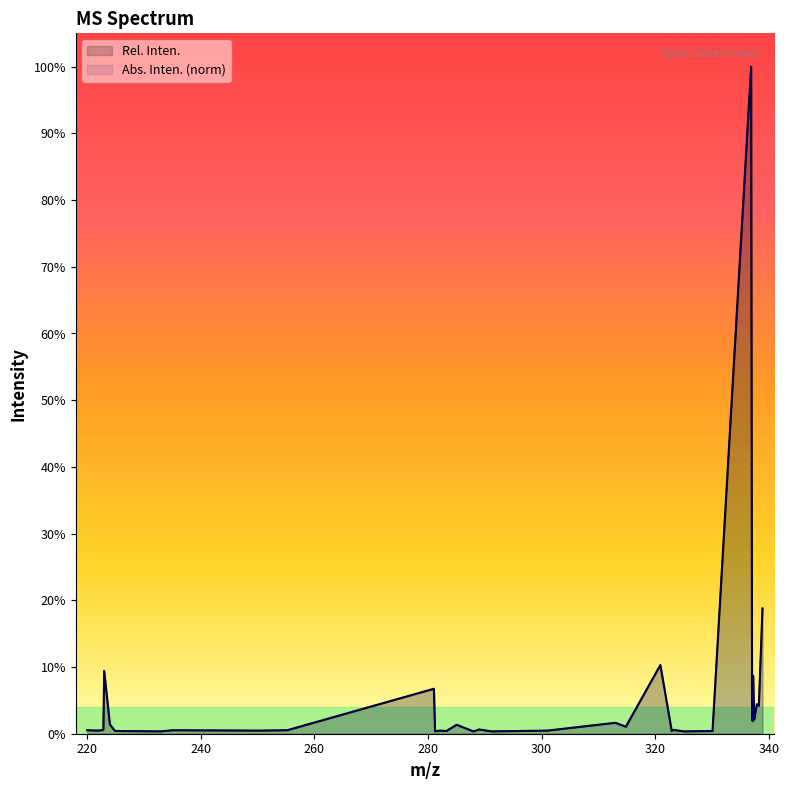

What is the highest value of the Rel. Inten. series?

100.0